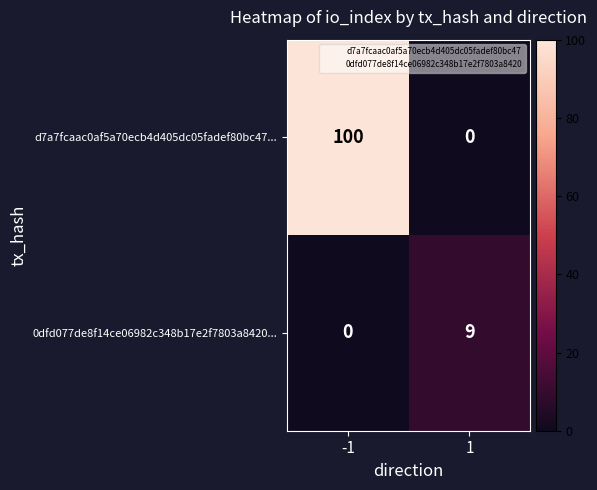

What is the highest value of the 0dfd077de8f14ce06982c348b17e2f7803a8420... series?

9